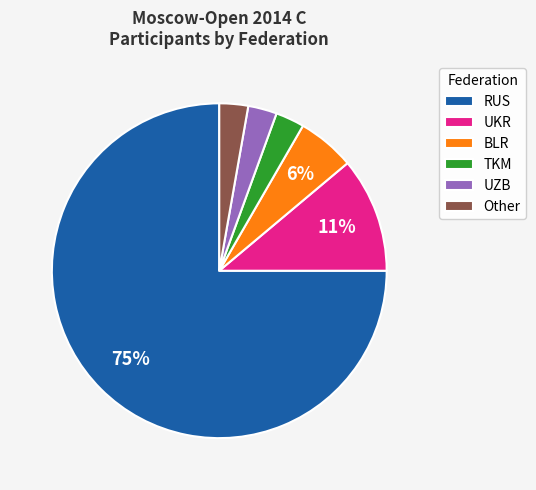

Which slice is the largest?

RUS